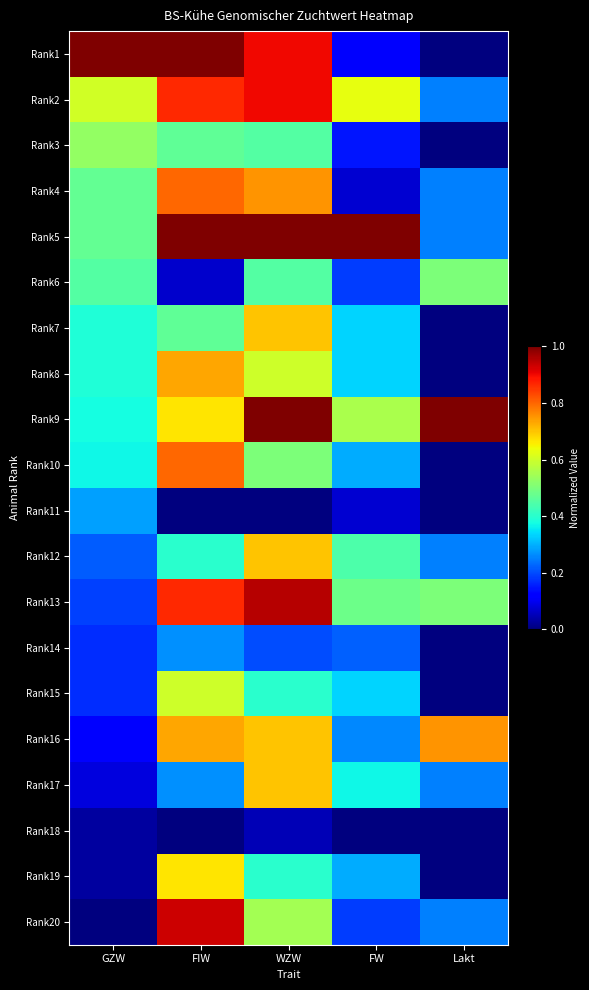

What is the difference between the highest and lowest values at Lakt?

1.0